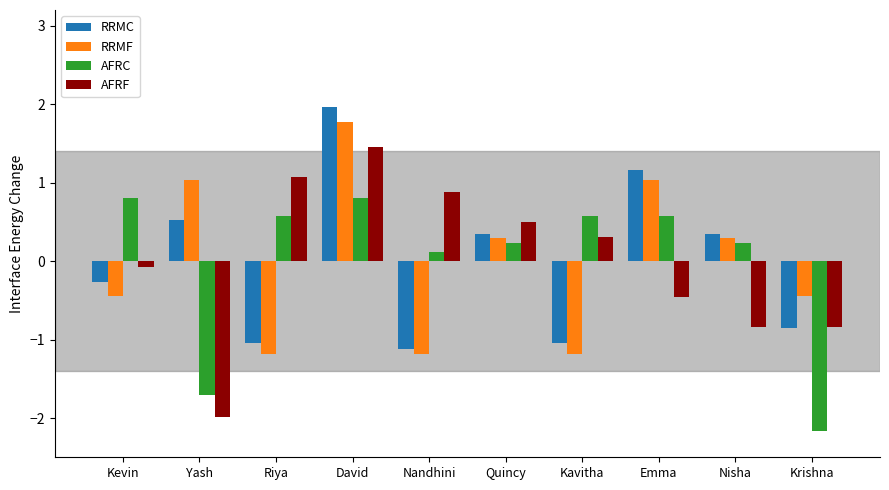

Reading right to left, what are all the values shown in this chart?

RRMC: Krishna=-0.9	Nisha=0.3	Emma=1.2	Kavitha=-1.0	Quincy=0.3	Nandhini=-1.1	David=2.0	Riya=-1.0	Yash=0.5	Kevin=-0.3
RRMF: Krishna=-0.4	Nisha=0.3	Emma=1.0	Kavitha=-1.2	Quincy=0.3	Nandhini=-1.2	David=1.8	Riya=-1.2	Yash=1.0	Kevin=-0.4
AFRC: Krishna=-2.2	Nisha=0.2	Emma=0.6	Kavitha=0.6	Quincy=0.2	Nandhini=0.1	David=0.8	Riya=0.6	Yash=-1.7	Kevin=0.8
AFRF: Krishna=-0.8	Nisha=-0.8	Emma=-0.5	Kavitha=0.3	Quincy=0.5	Nandhini=0.9	David=1.5	Riya=1.1	Yash=-2.0	Kevin=-0.1